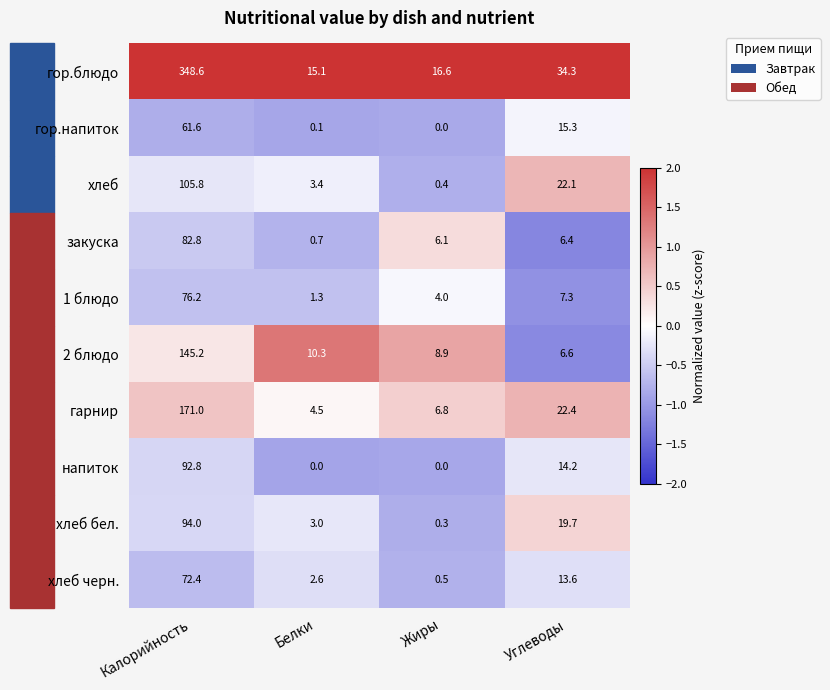

How many data points in гарнир are less than 22?

2